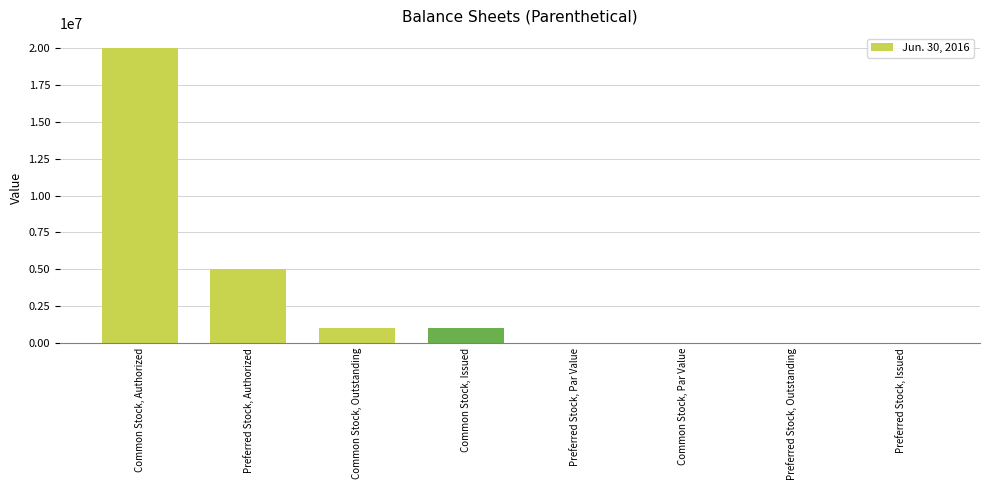

True or false: the data shows -13552099.3 at Preferred Stock, Issued.

False